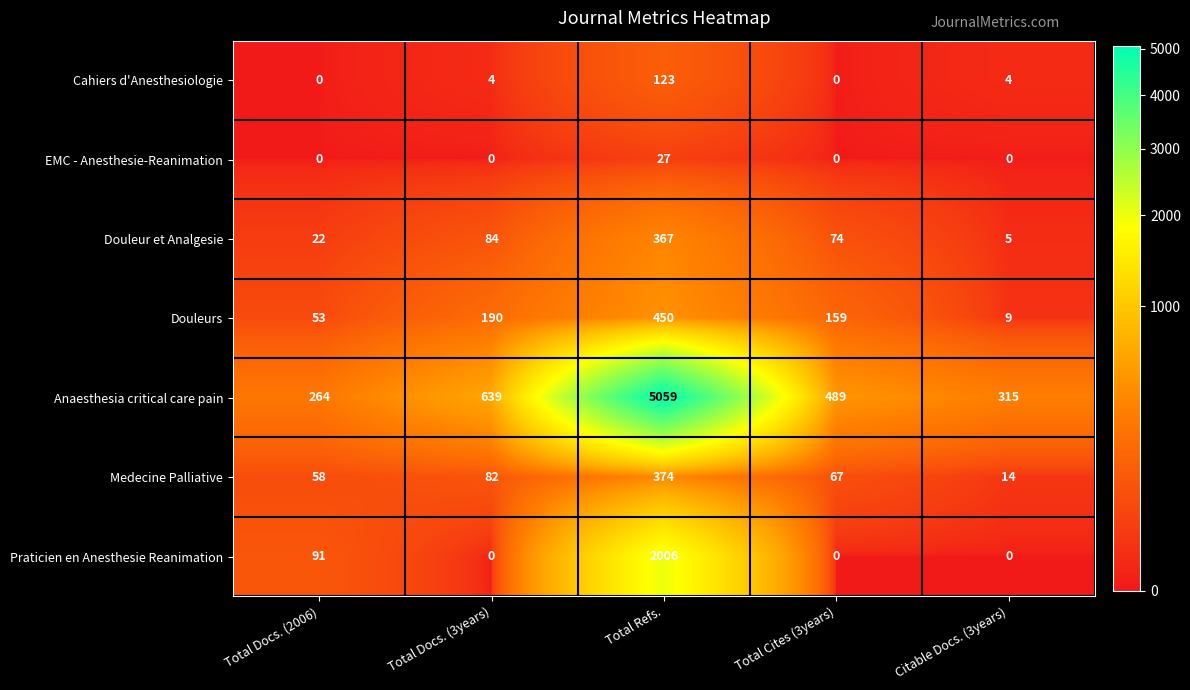

At which category is the sum across all series the highest?

Total Refs.